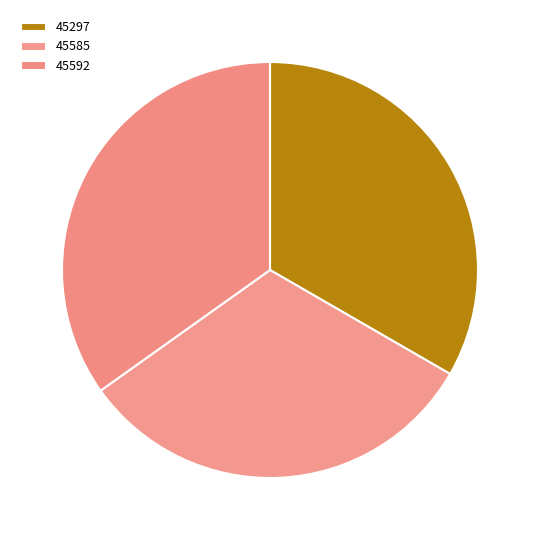

What is the total percentage of 45585 and 45592?

66.7%